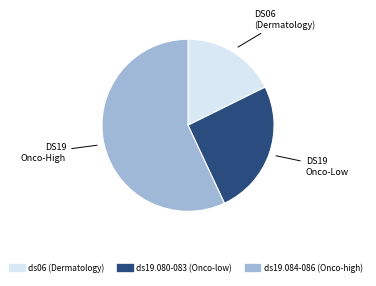

Is it true that ds19.080-083 (Onco-low) is 35% of the pie?

False